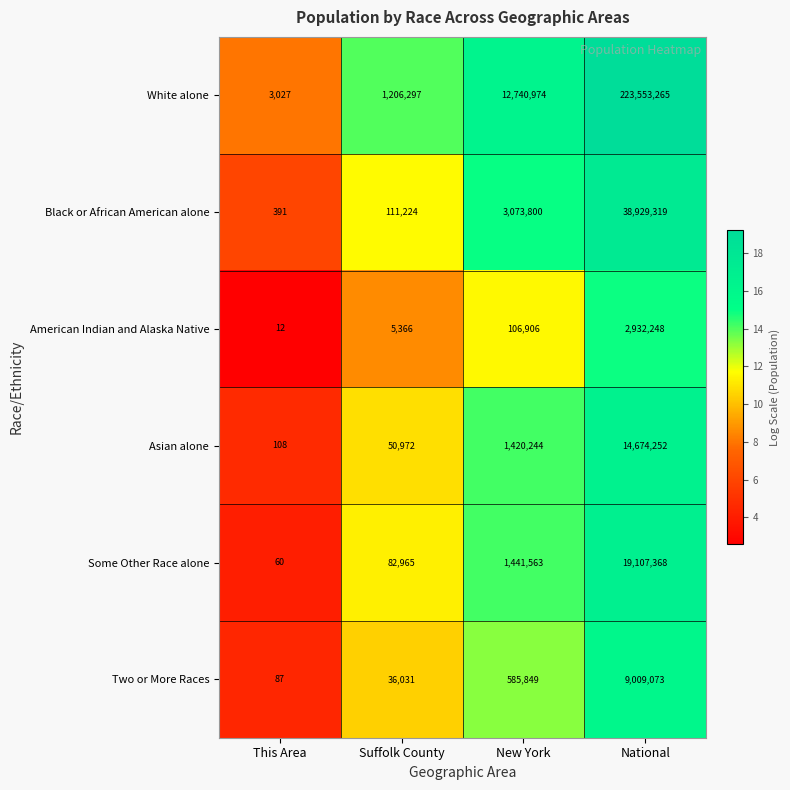

Reading left to right, transcribe all the data shown in this chart.

White alone: 3027	1206297	12740974	223553265
Black or African American alone: 391	111224	3073800	38929319
American Indian and Alaska Native: 12	5366	106906	2932248
Asian alone: 108	50972	1420244	14674252
Some Other Race alone: 60	82965	1441563	19107368
Two or More Races: 87	36031	585849	9009073